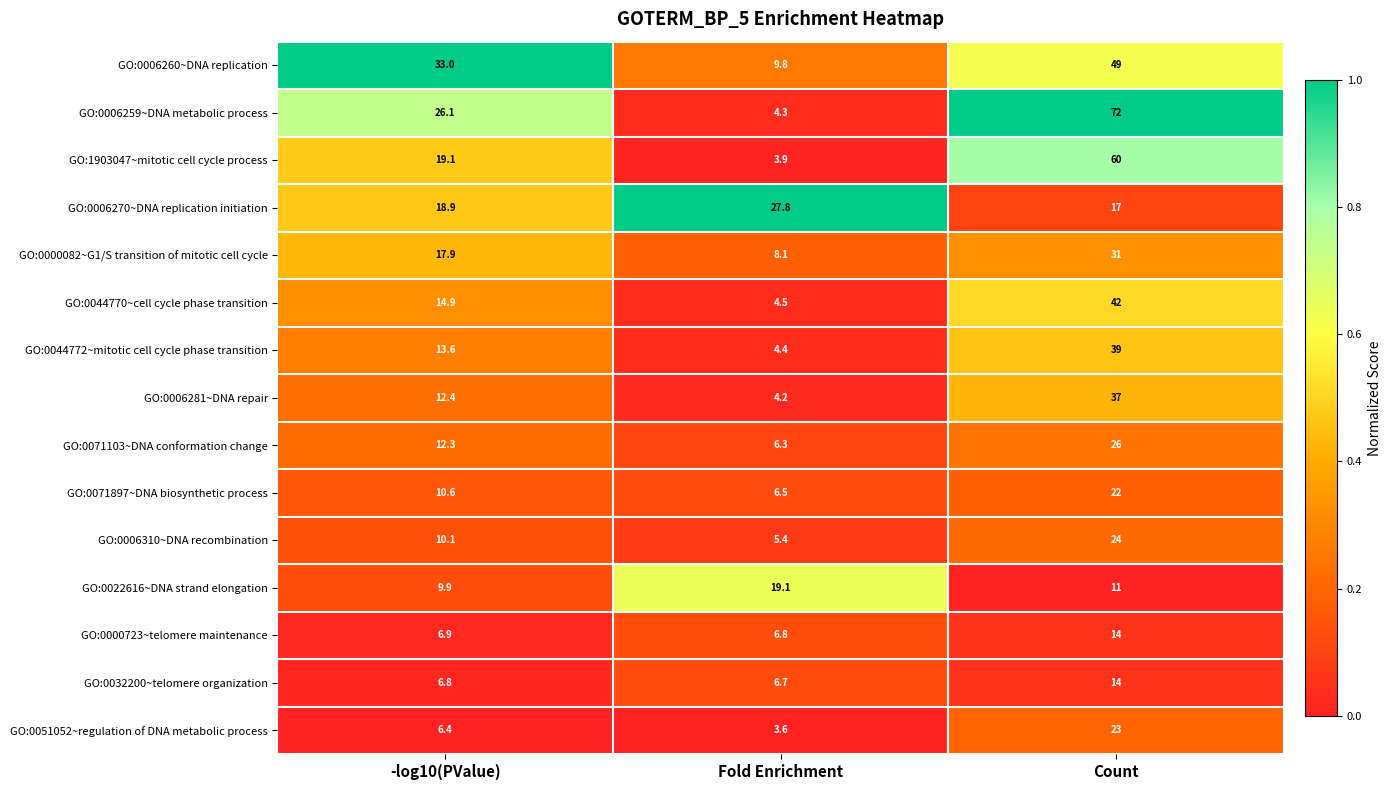

Read the GO:1903047~mitotic cell cycle process value at -log10(PValue).

19.1